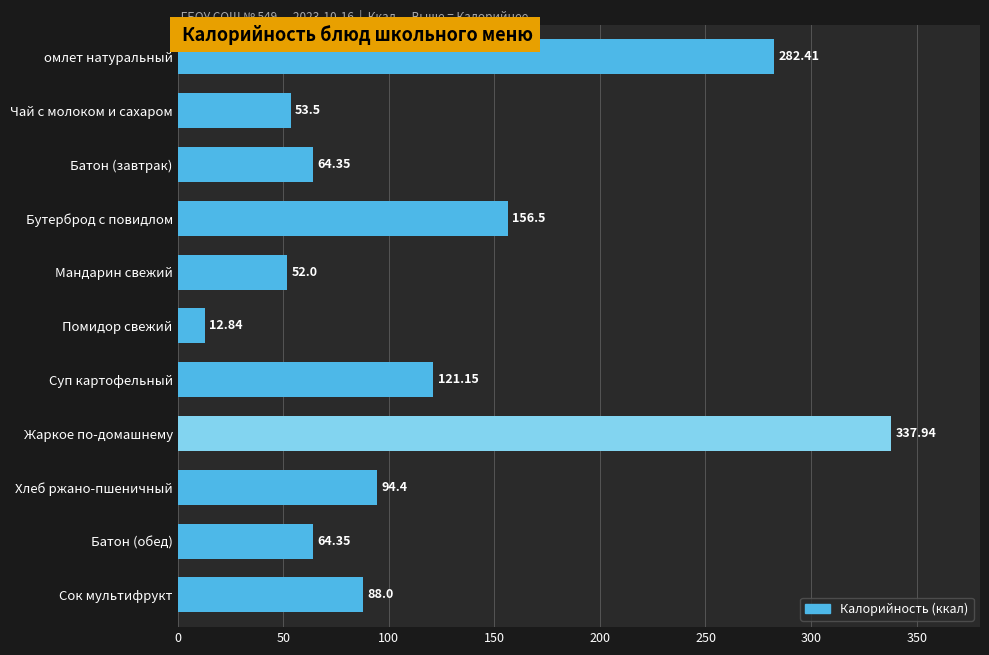

What is the sum of all values?

1327.4